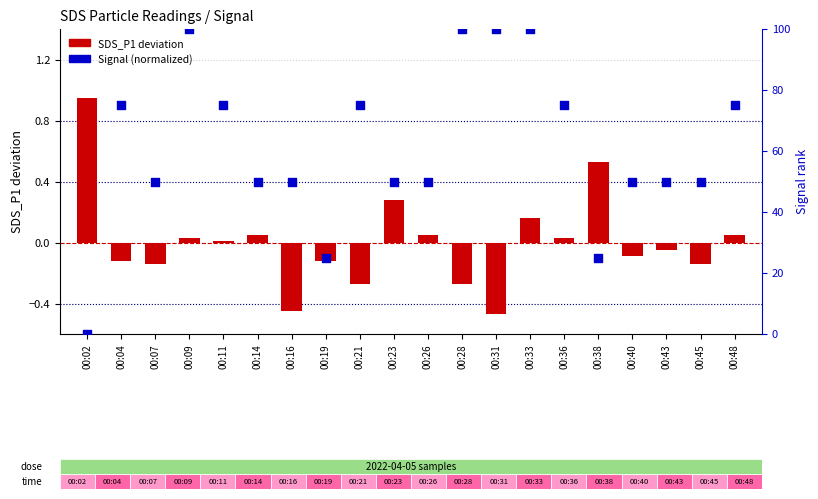

What is the total value across all series at 00:14?

50.0